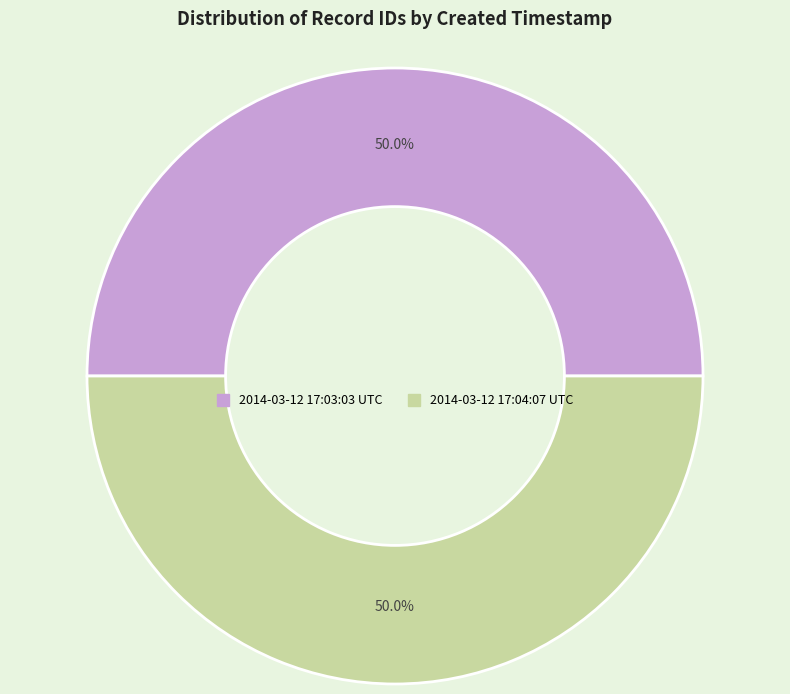

How much of the chart is everything except 2014-03-12 17:04:07 UTC?

50.0%